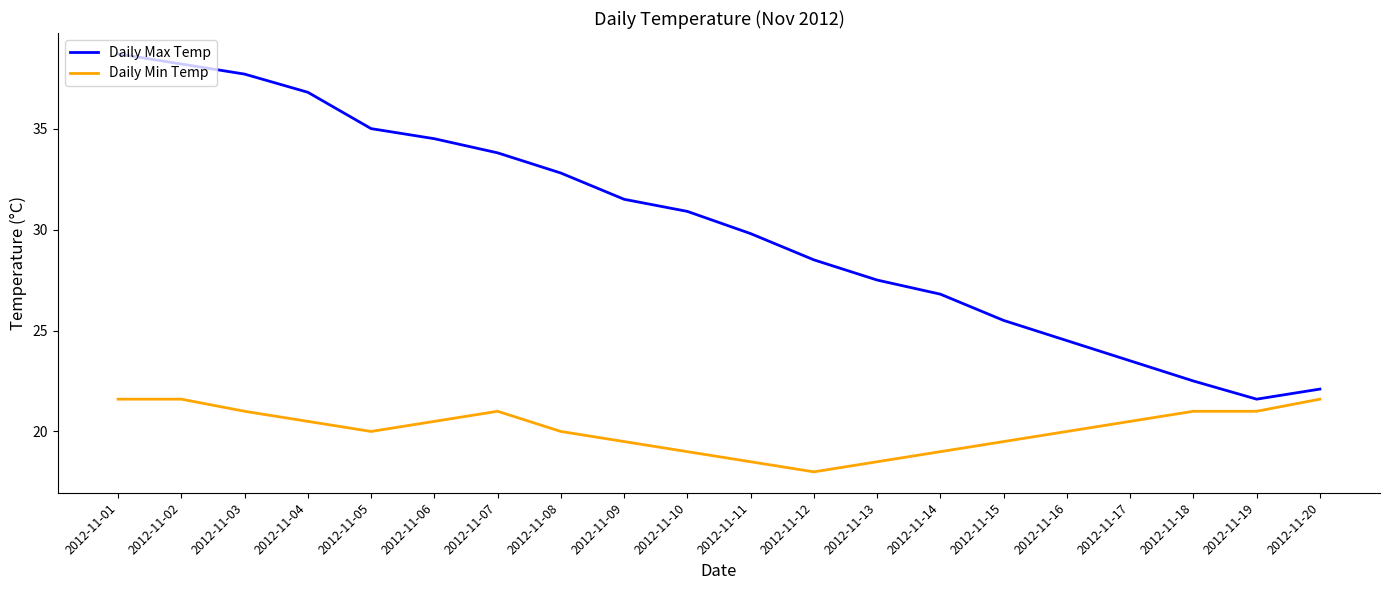

What is the difference between the maximum and minimum values in the Daily Max Temp series?

17.1